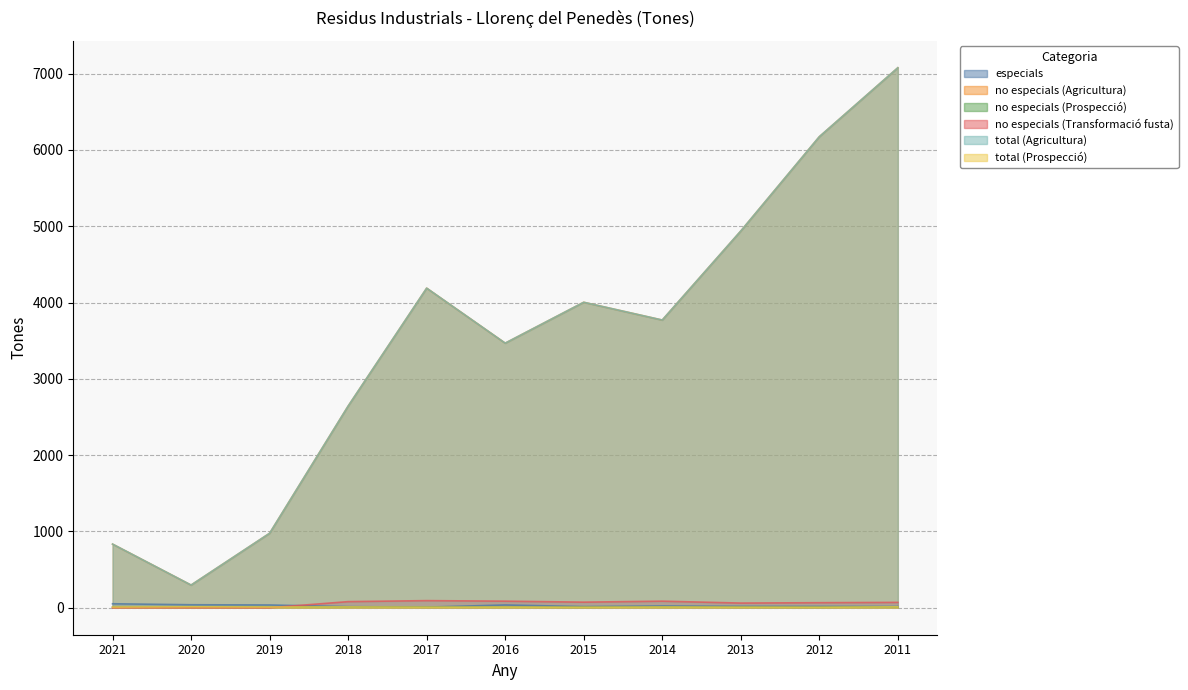

List the series in order of their peak value, lowest first.

no especials (Prospecció), total (Prospecció), especials, no especials (Transformació fusta), no especials (Agricultura), total (Agricultura)